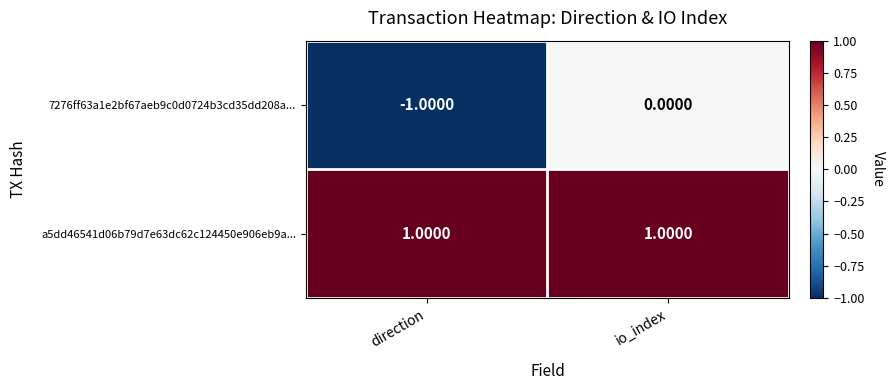

Rank the series by their average value, from highest to lowest.

a5dd46541d06b79d7e63dc62c124450e906eb9a..., 7276ff63a1e2bf67aeb9c0d0724b3cd35dd208a...